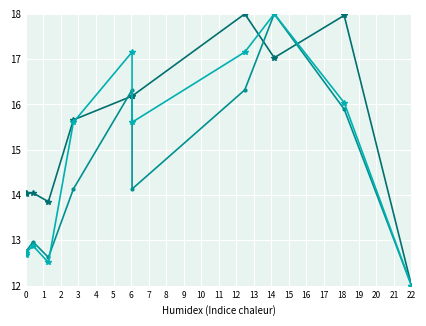

Is it true that Res Sum (2012-2022) equals 12.7 at 1?

True